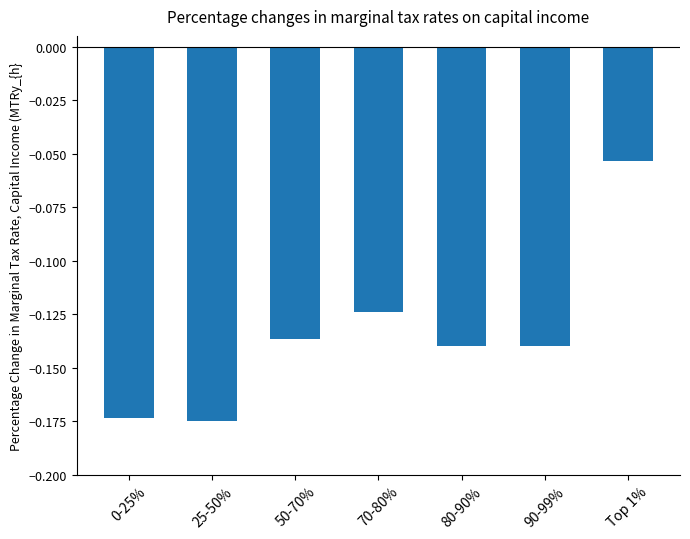

What position from the left is 70-80%?

4